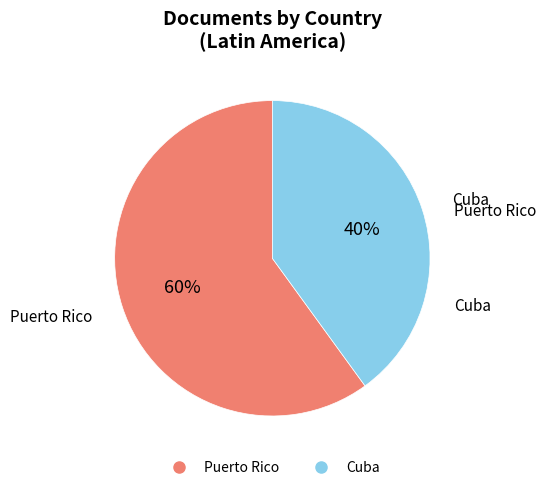

What is the smallest slice in the pie chart?

Cuba